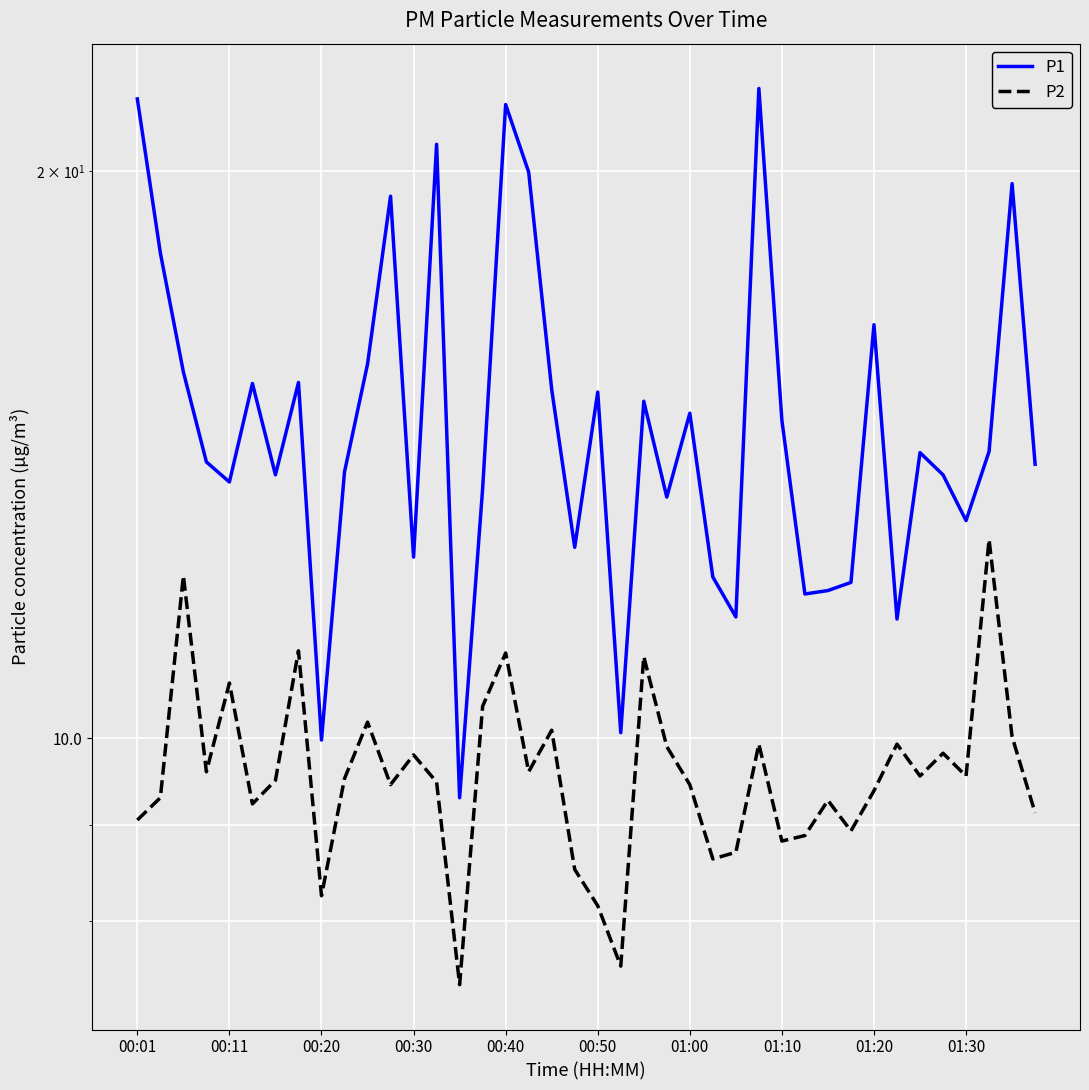

Count the number of categories in the chart.

40